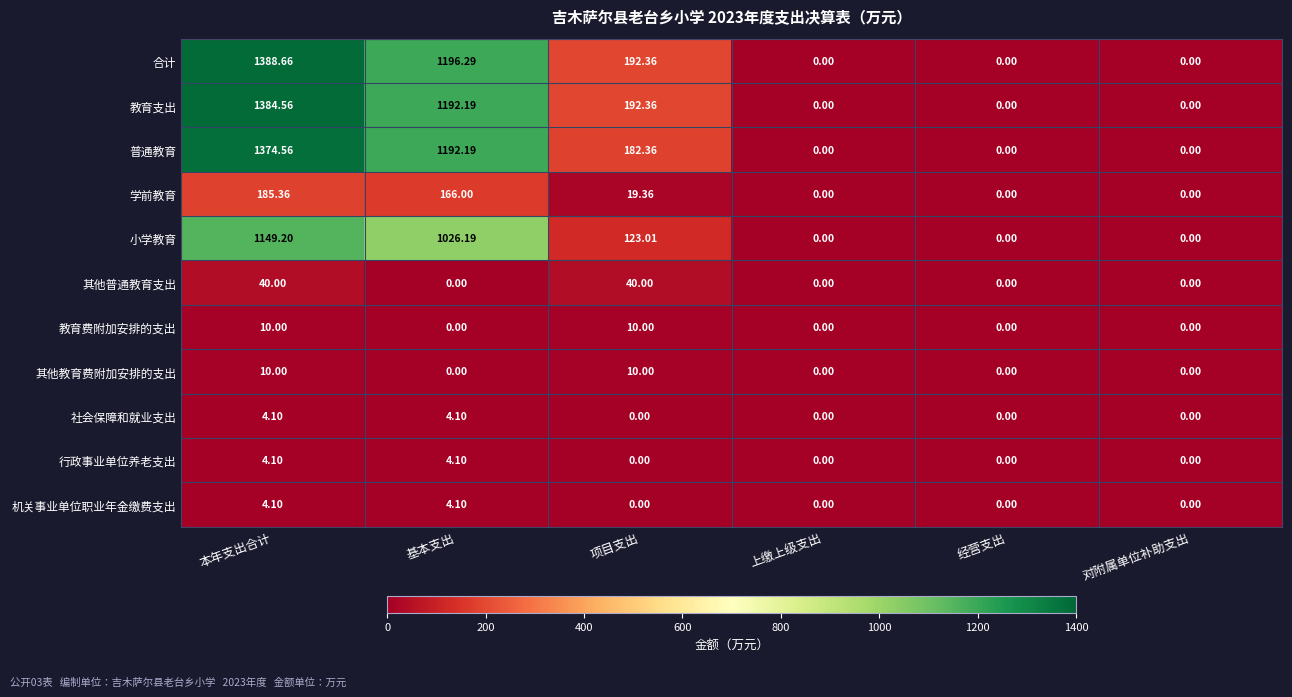

Which category has the highest value across all series?

本年支出合计